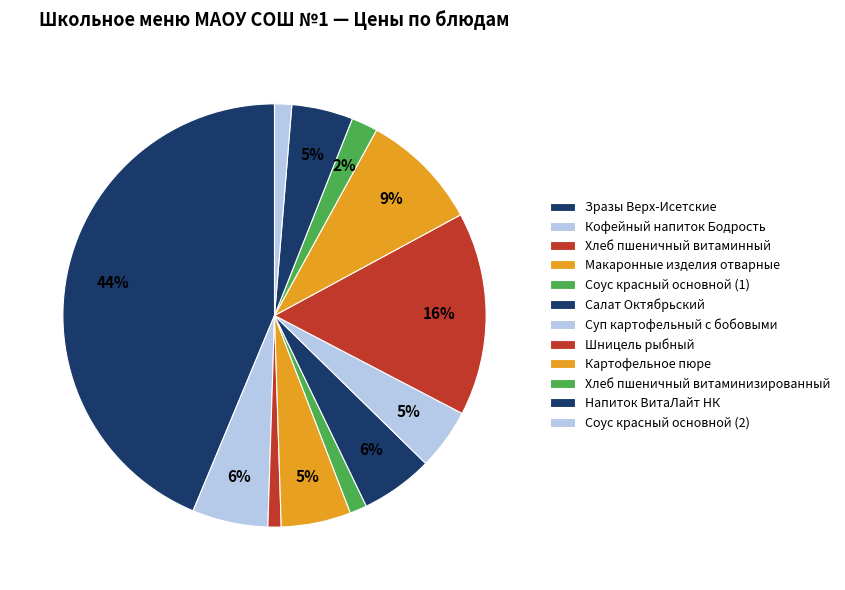

Count the number of slices in the pie.

12